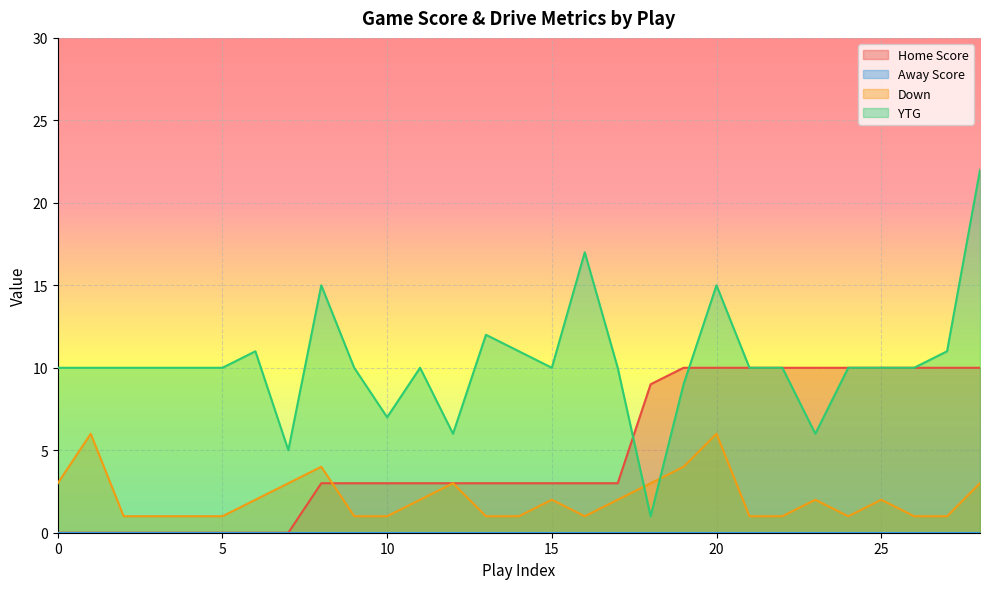

How many intersections are there between Home Score and YTG?

2